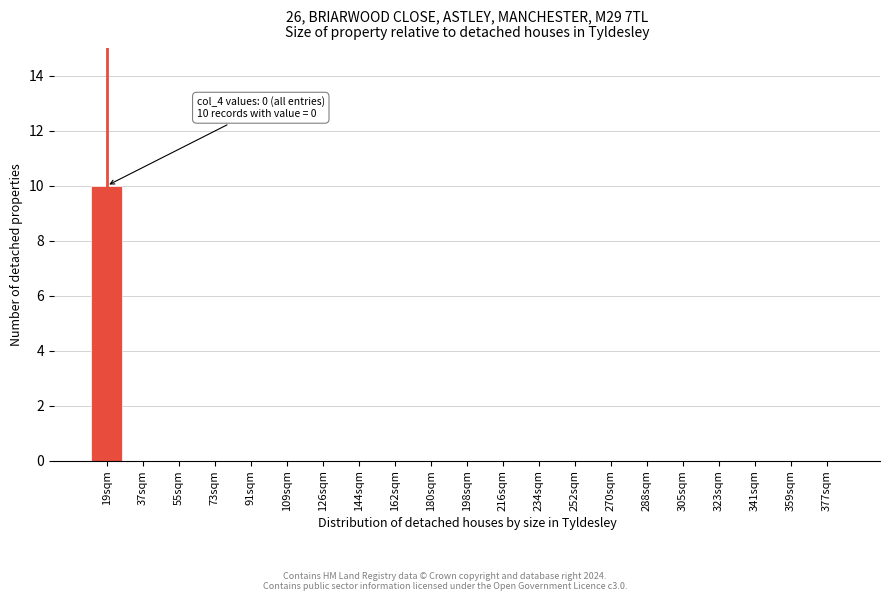

Reading right to left, list all the values displayed in this chart.

377sqm=0	359sqm=0	341sqm=0	323sqm=0	305sqm=0	288sqm=0	270sqm=0	252sqm=0	234sqm=0	216sqm=0	198sqm=0	180sqm=0	162sqm=0	144sqm=0	126sqm=0	109sqm=0	91sqm=0	73sqm=0	55sqm=0	37sqm=0	19sqm=10